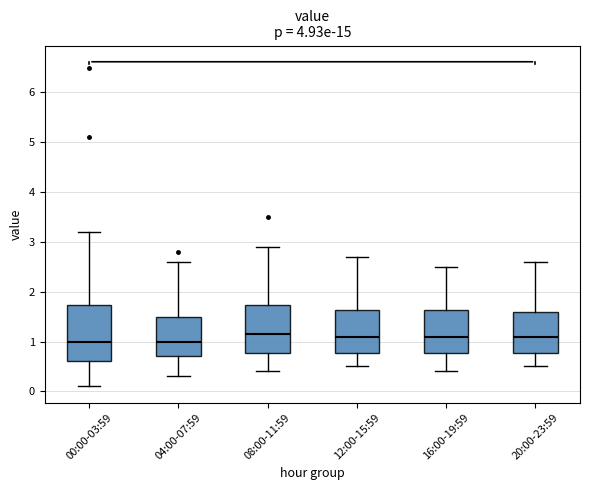

Reading left to right, transcribe this box plot: for each box, give where its median line is, the range the box spans, and where its two whiskers end, as read against the y-axis. The values are not printed on the chart, so give them approximately, as read against the axis.

00:00-03:59: median 1.0, box 0.6 to 1.7, whiskers 0.1 to 3.2
04:00-07:59: median 1.0, box 0.7 to 1.5, whiskers 0.3 to 2.6
08:00-11:59: median 1.2, box 0.8 to 1.7, whiskers 0.4 to 2.9
12:00-15:59: median 1.1, box 0.8 to 1.6, whiskers 0.5 to 2.7
16:00-19:59: median 1.1, box 0.8 to 1.6, whiskers 0.4 to 2.5
20:00-23:59: median 1.1, box 0.8 to 1.6, whiskers 0.5 to 2.6